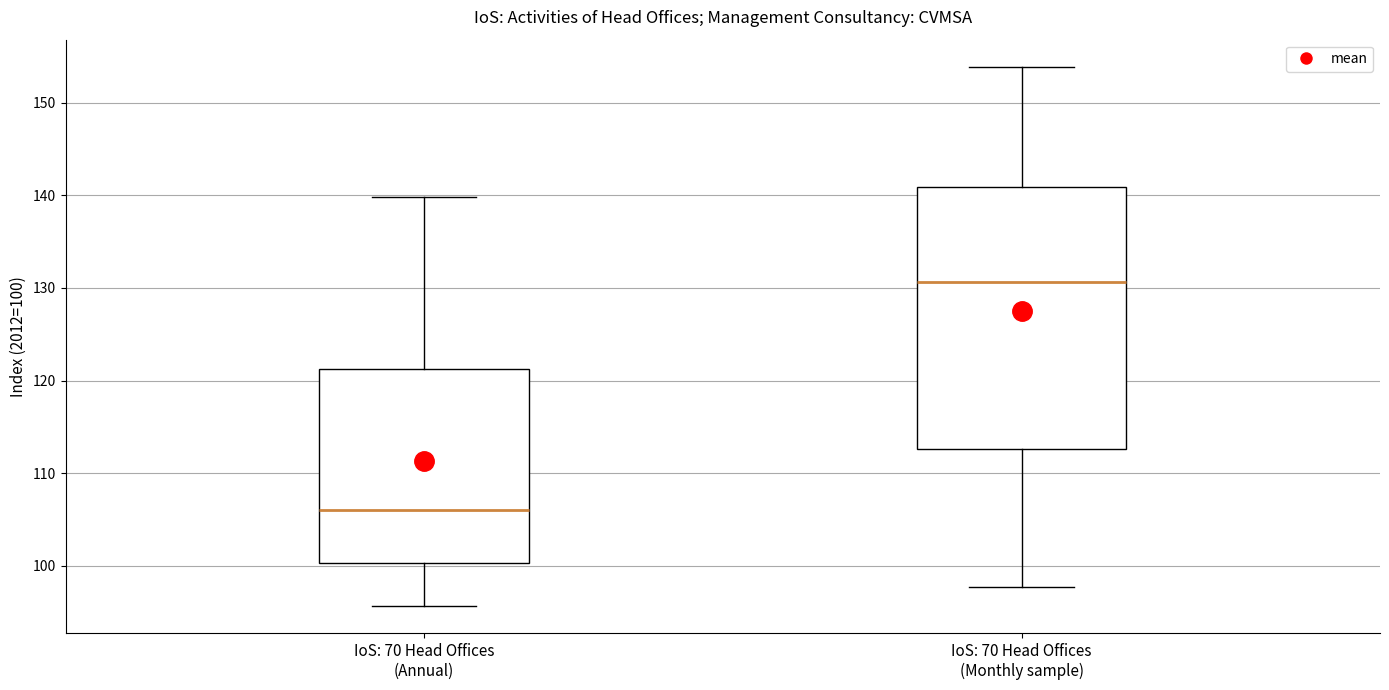

Which box's median line is the highest?

IoS: 70 Head Offices (Monthly sample)